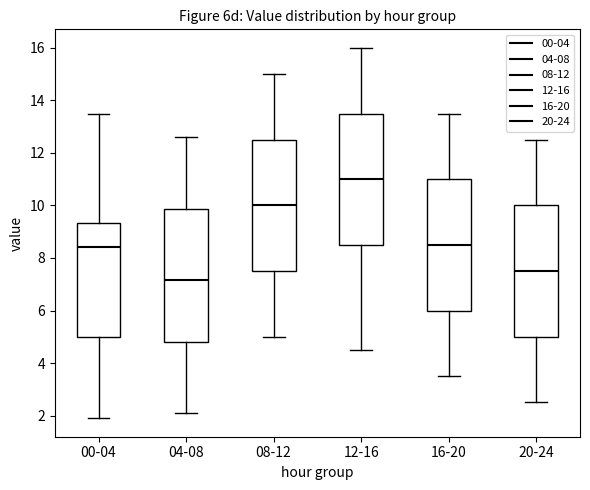

Which box has the lowest median line?

04-08